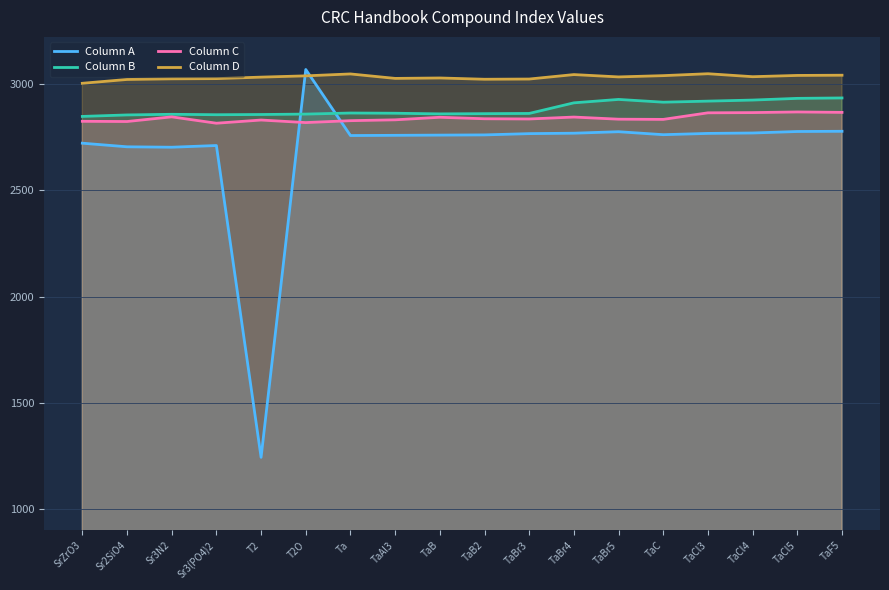

Reading left to right, list all the values displayed in this chart.

Column A: SrZrO3=2722	Sr2SiO4=2705	Sr3N2=2703	Sr3(PO4)2=2711	T2=1243	T2O=3069	Ta=2758	TaAl3=2759	TaB=2760	TaB2=2761	TaBr3=2767	TaBr4=2769	TaBr5=2776	TaC=2762	TaCl3=2768	TaCl4=2770	TaCl5=2777	TaF5=2778
Column B: SrZrO3=2848	Sr2SiO4=2855	Sr3N2=2858	Sr3(PO4)2=2856	T2=2857	T2O=2859	Ta=2864	TaAl3=2863	TaB=2860	TaB2=2861	TaBr3=2862	TaBr4=2912	TaBr5=2928	TaC=2915	TaCl3=2920	TaCl4=2925	TaCl5=2933	TaF5=2935
Column C: SrZrO3=2825	Sr2SiO4=2824	Sr3N2=2846	Sr3(PO4)2=2816	T2=2831	T2O=2819	Ta=2828	TaAl3=2832	TaB=2844	TaB2=2837	TaBr3=2836	TaBr4=2845	TaBr5=2835	TaC=2834	TaCl3=2865	TaCl4=2866	TaCl5=2869	TaF5=2867
Column D: SrZrO3=3004	Sr2SiO4=3022	Sr3N2=3025	Sr3(PO4)2=3026	T2=3033	T2O=3039	Ta=3048	TaAl3=3027	TaB=3029	TaB2=3023	TaBr3=3024	TaBr4=3045	TaBr5=3034	TaC=3040	TaCl3=3049	TaCl4=3035	TaCl5=3041	TaF5=3042